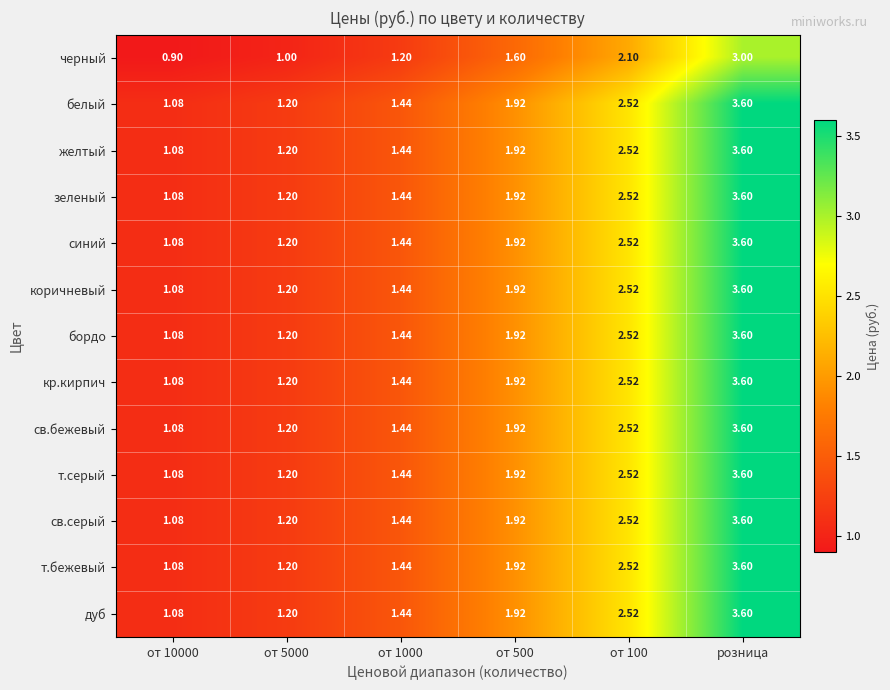

Which category has the highest value across all series?

розница